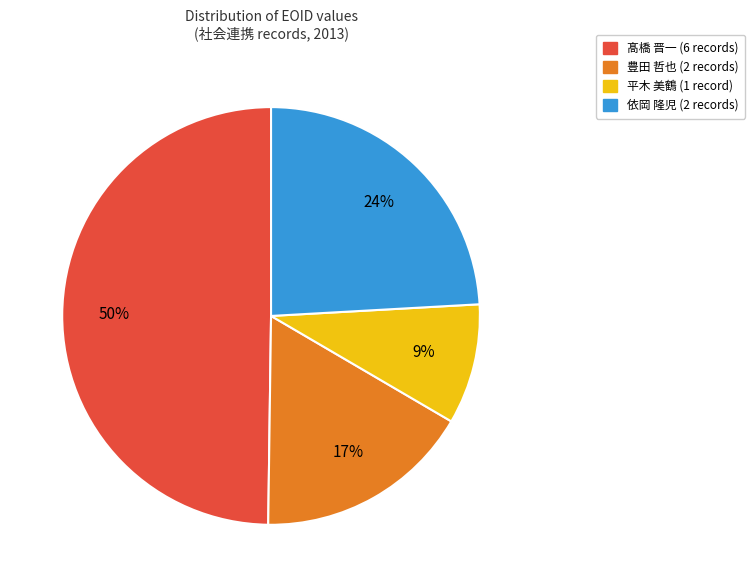

How many segments does this pie chart have?

4